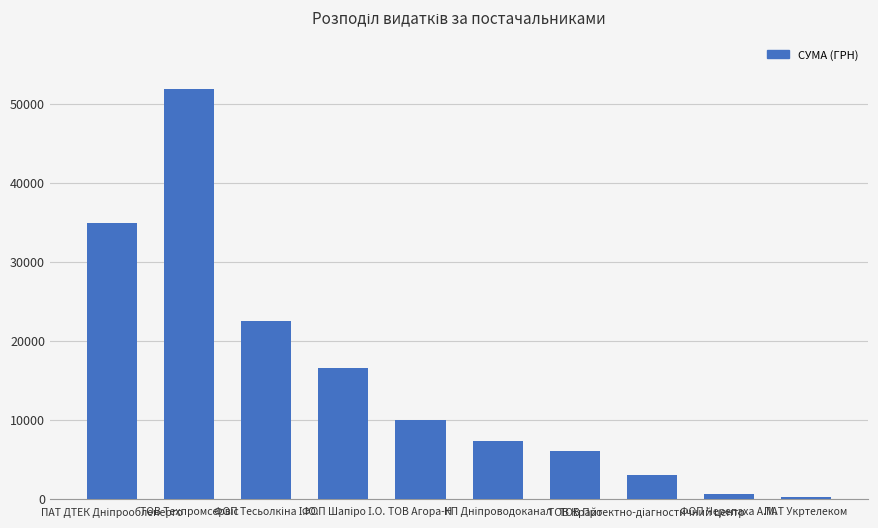

What is the sum of all values?

152967.3